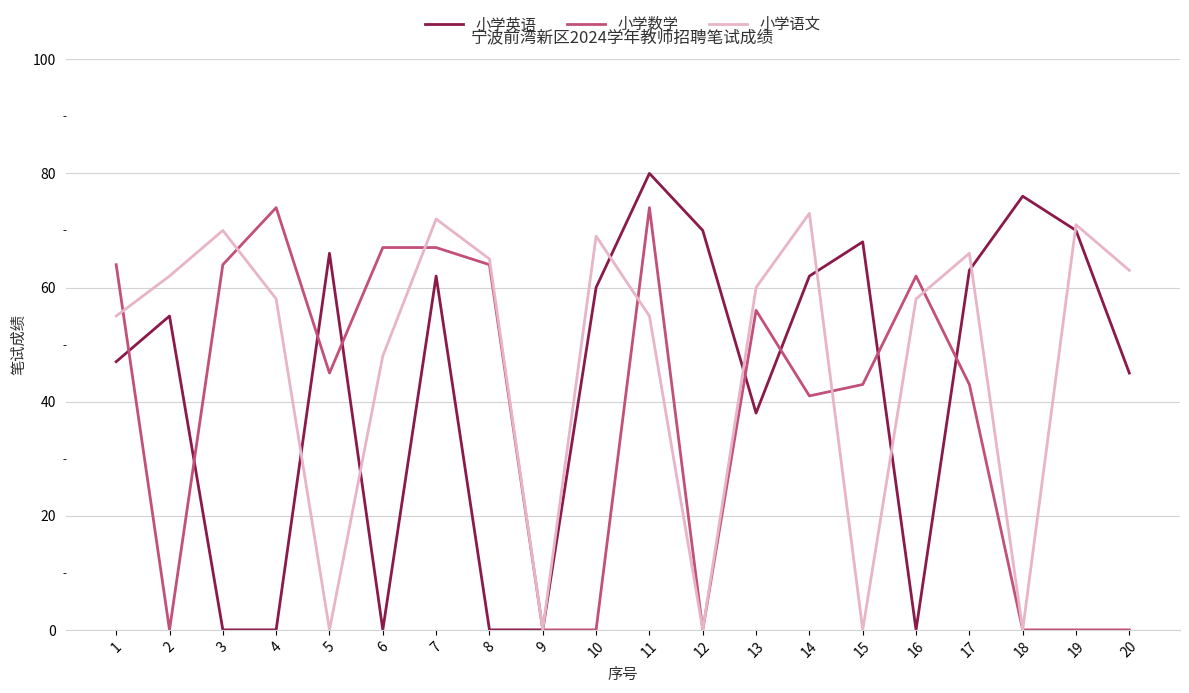

Which series ends up on top after the final intersection of 小学英语 and 小学数学?

小学英语